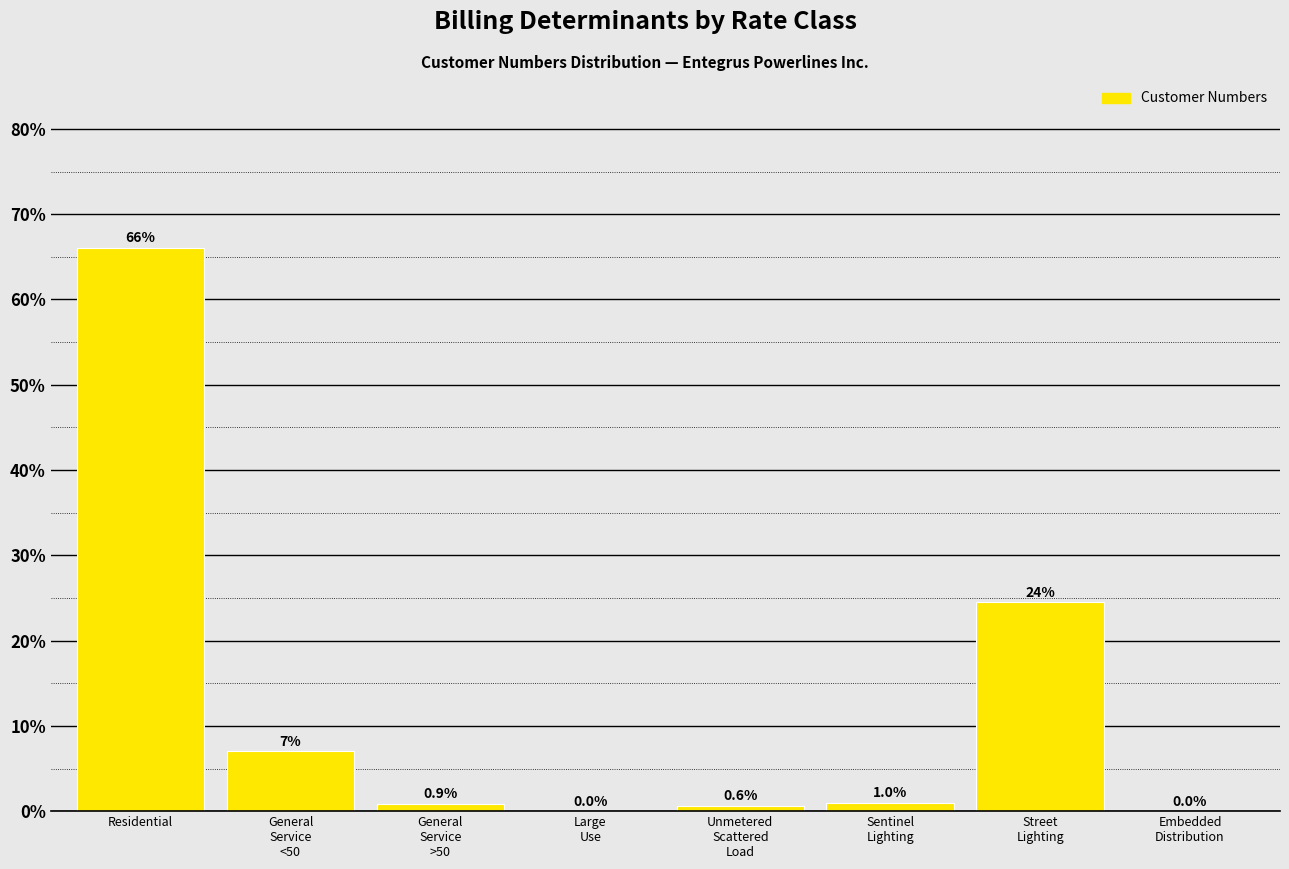

What is the sum of all values?

100.0